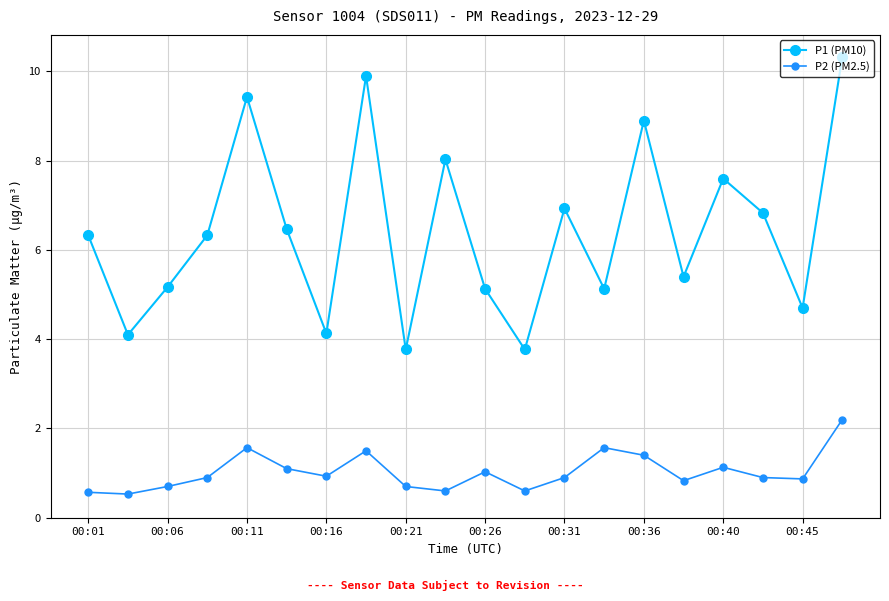

Which series has the largest range (max minus min)?

P1 (PM10)